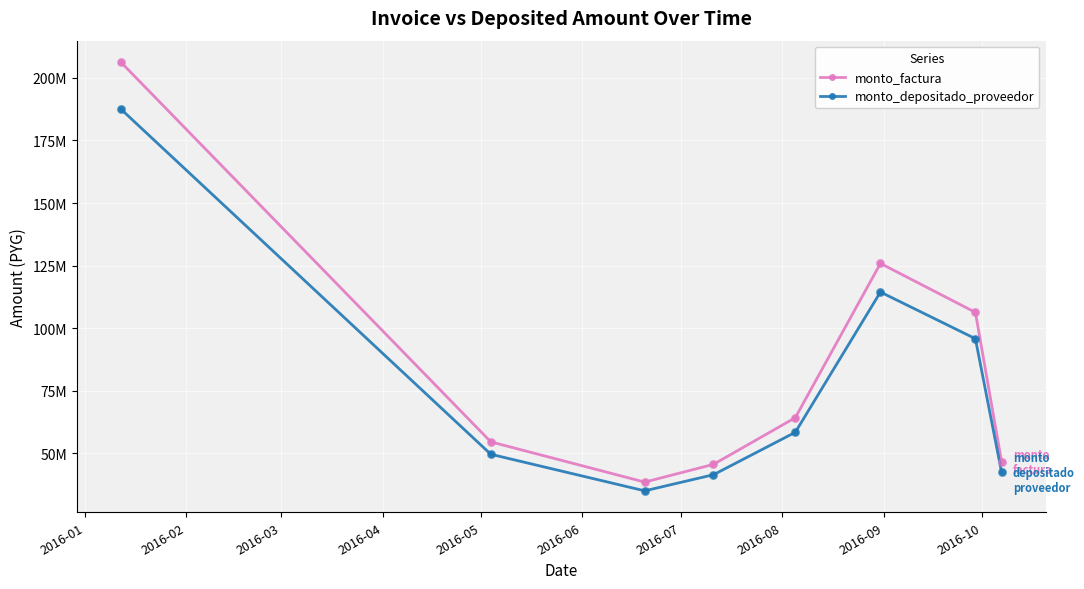

What are all the series names shown in the legend?

monto_factura, monto_depositado_proveedor